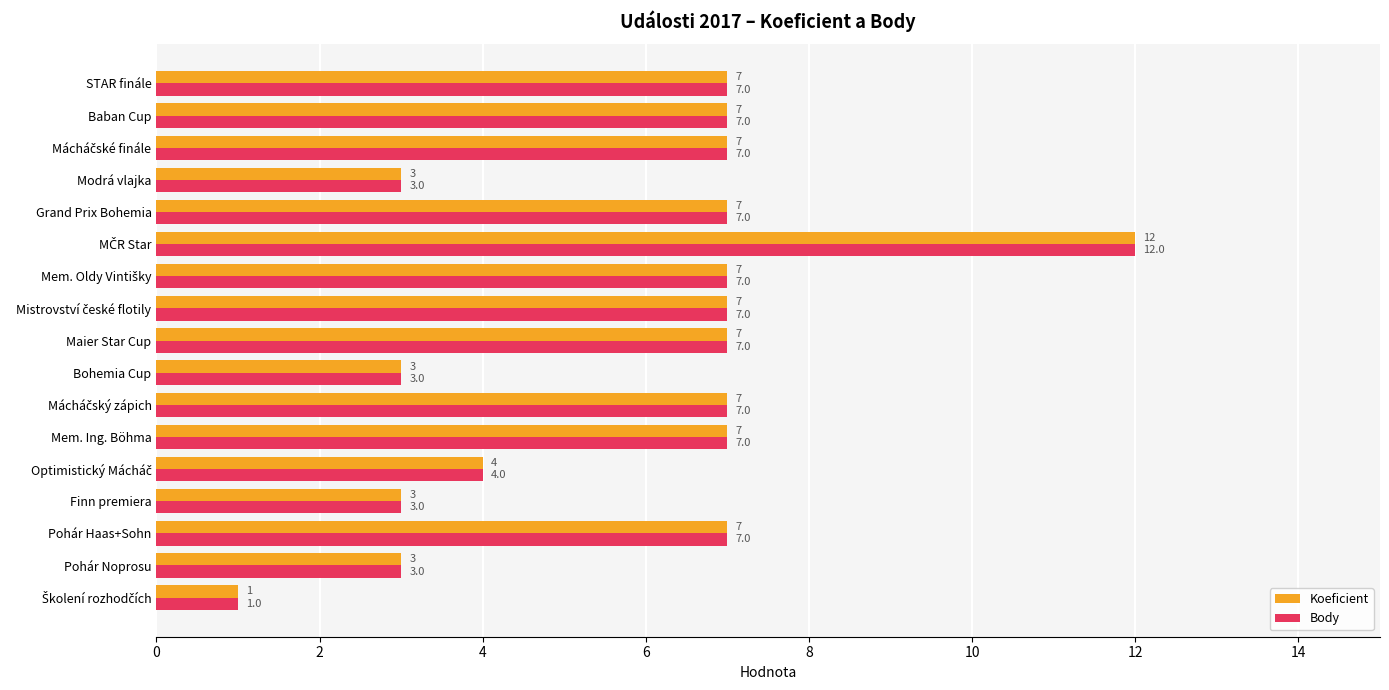

What is the difference between the maximum and minimum values in the Koeficient series?

11